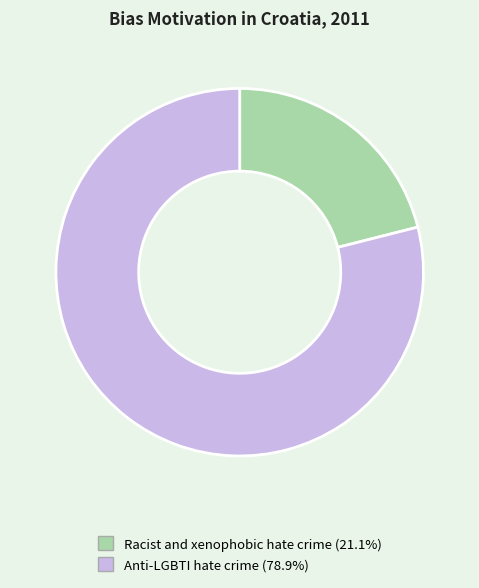

Rank the categories by value from highest to lowest.

Anti-LGBTI hate crime, Racist and xenophobic hate crime